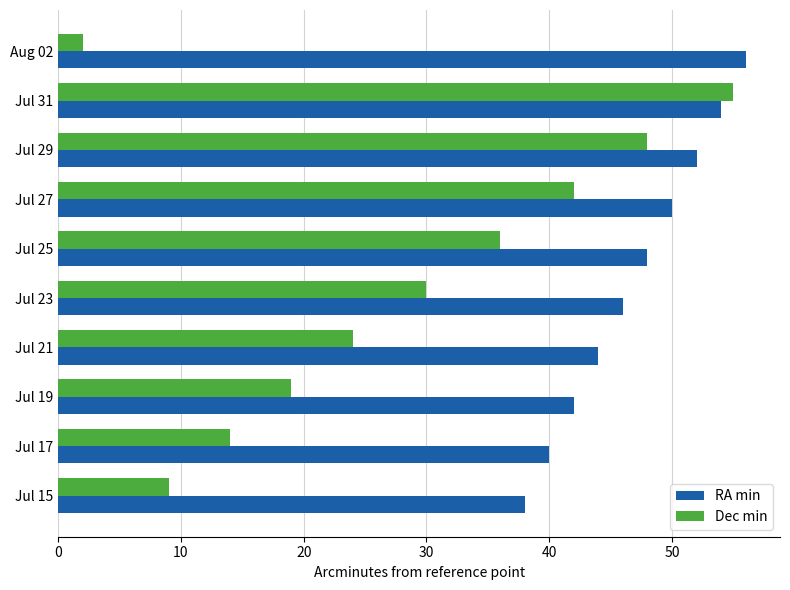

Count the number of data series in this chart.

2